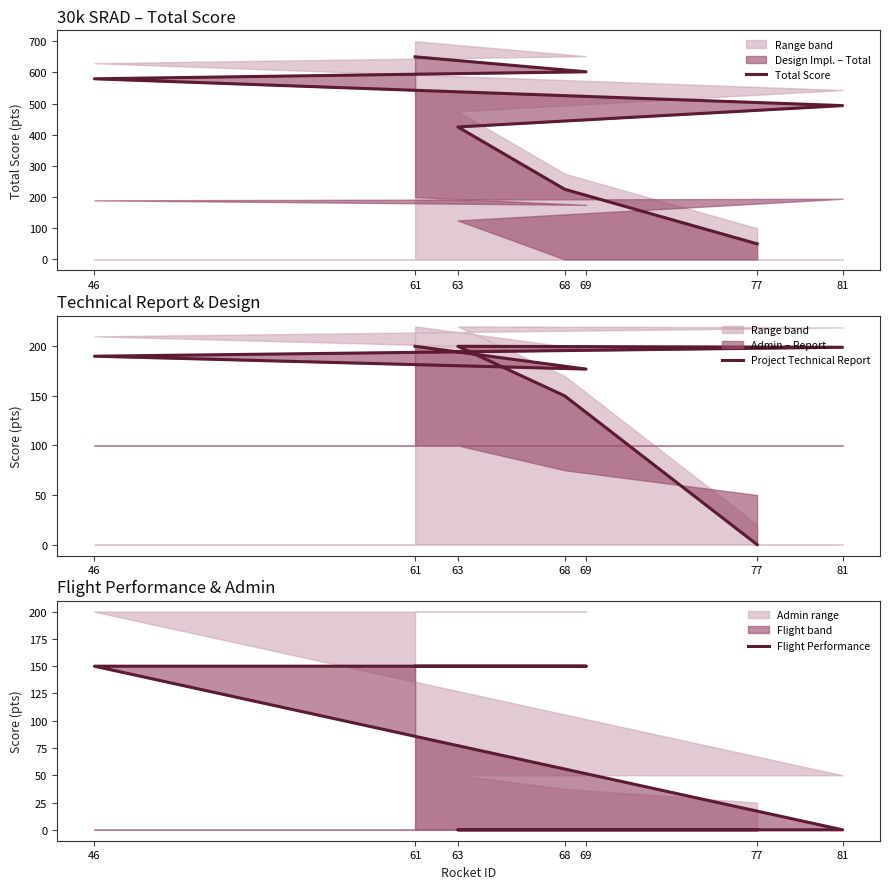

Which series has the largest total across all categories?

Total Score